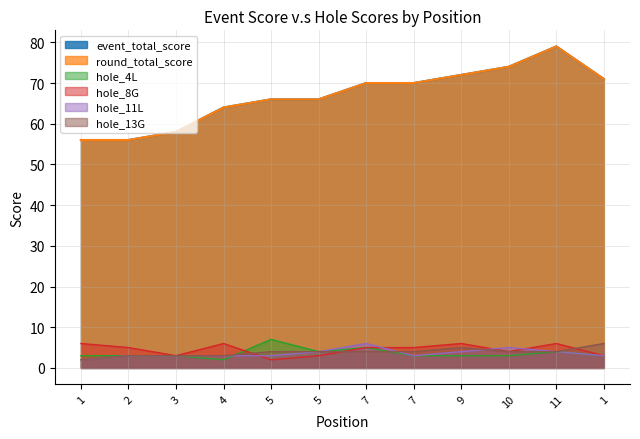

At which label does hole_4L first exceed 3?

5